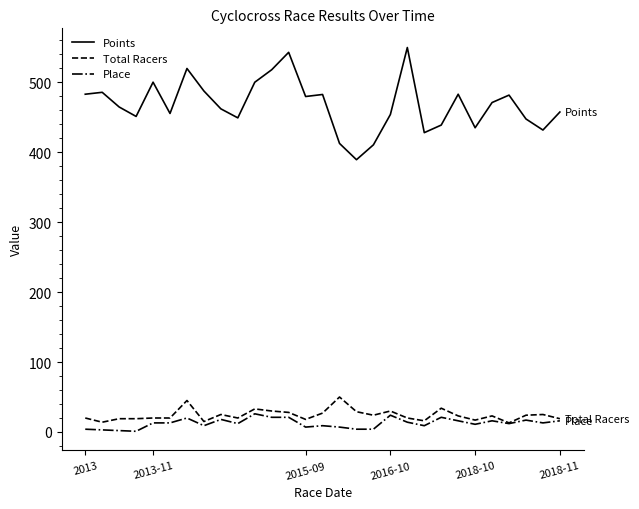

What is the greatest value displayed?

549.6